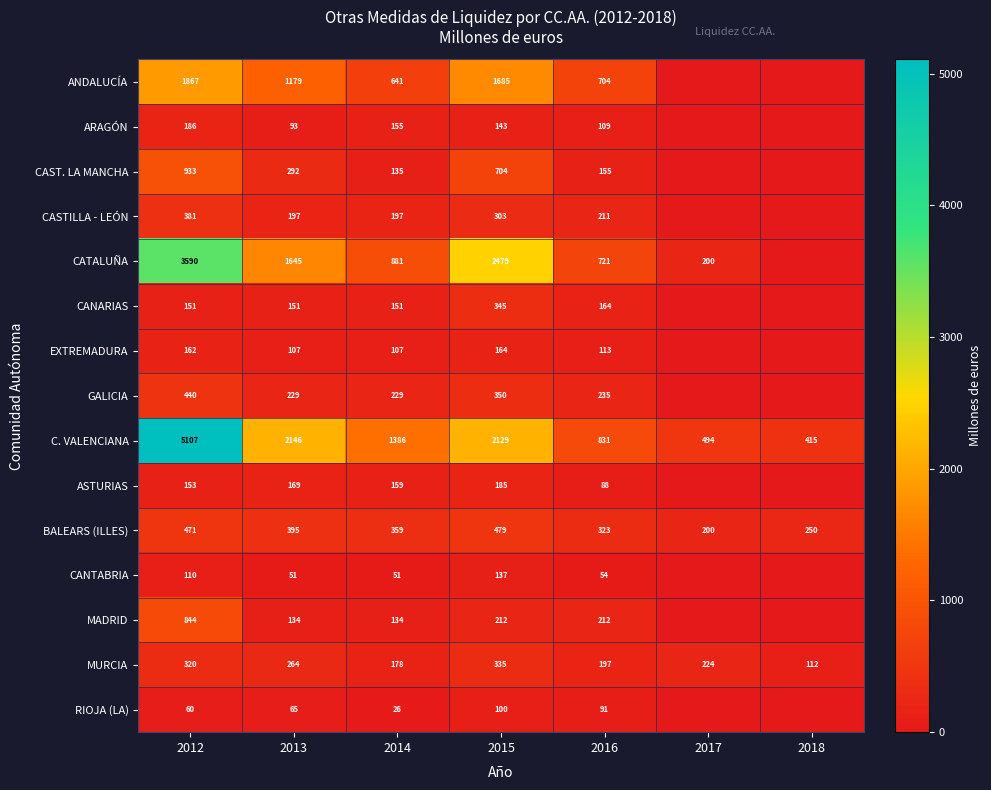

Which category has the highest value in the BALEARS (ILLES) series?

2015